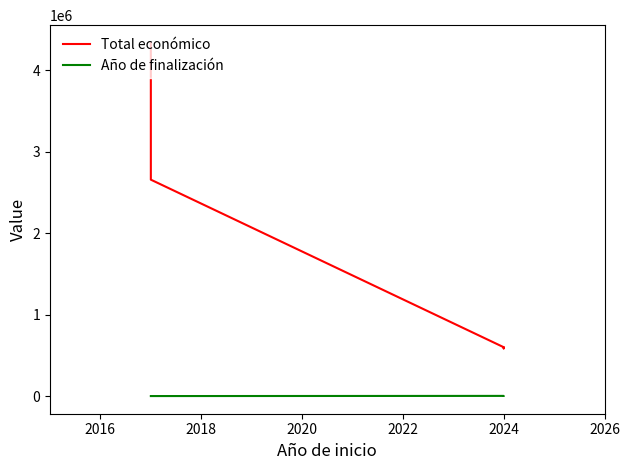

Does the chart display data point markers on the line(s)?

No